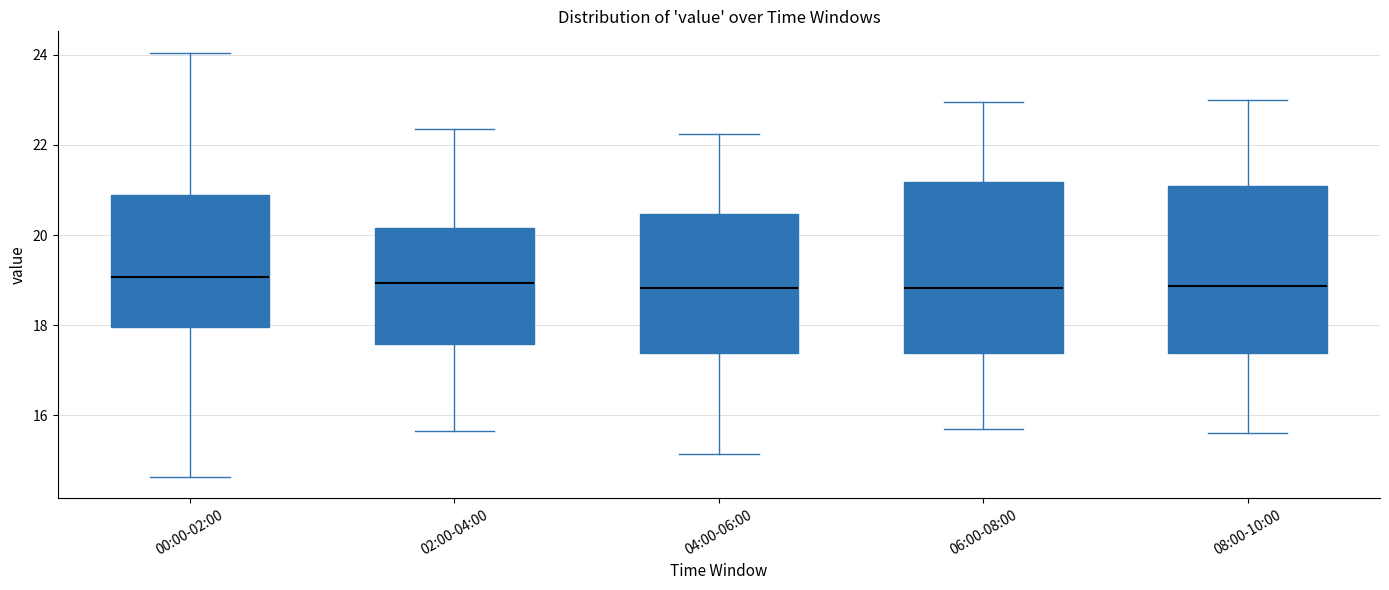

Reading left to right, transcribe this box plot: for each box, give where its median line is, the range the box spans, and where its two whiskers end, as read against the y-axis. The values are not printed on the chart, so give them approximately, as read against the axis.

00:00-02:00: median 19.0, box 18.0 to 20.8, whiskers 14.6 to 24.0
02:00-04:00: median 19.0, box 17.6 to 20.2, whiskers 15.6 to 22.4
04:00-06:00: median 18.8, box 17.4 to 20.4, whiskers 15.2 to 22.2
06:00-08:00: median 18.8, box 17.4 to 21.2, whiskers 15.8 to 23.0
08:00-10:00: median 18.8, box 17.4 to 21.0, whiskers 15.6 to 23.0